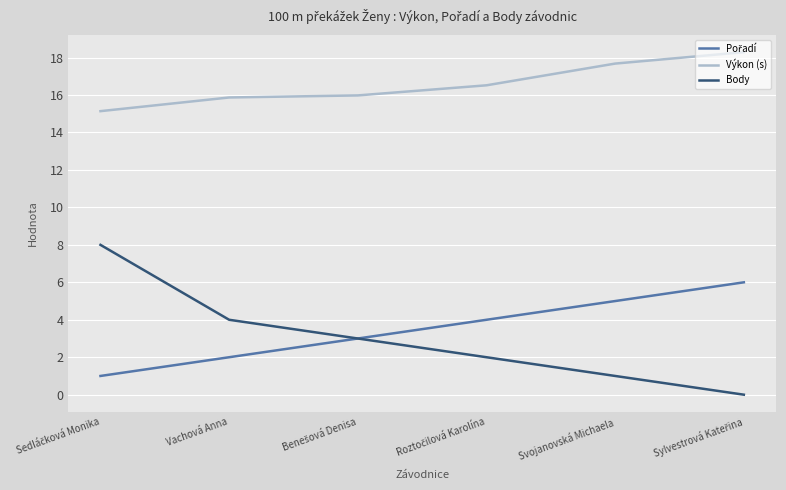

Count the number of categories in the chart.

6